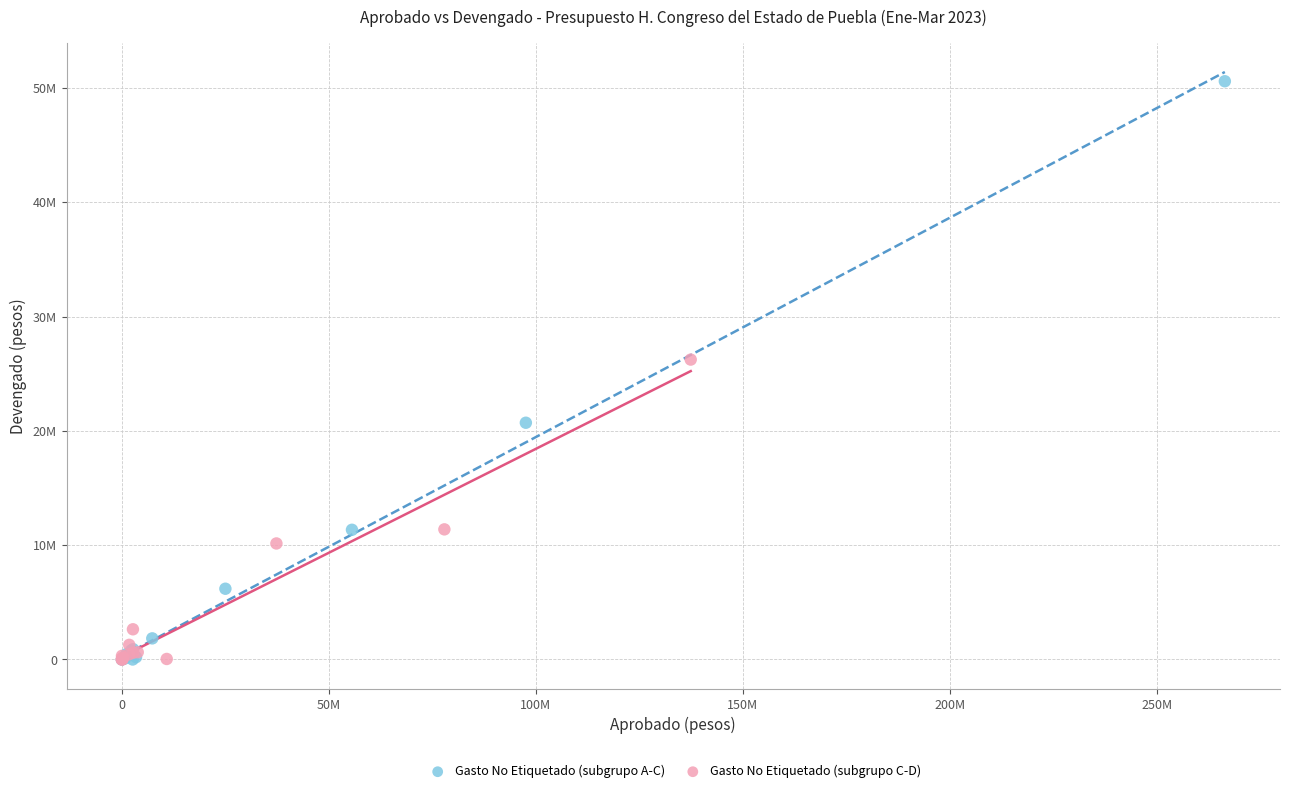

What are all the series names shown in the legend?

Gasto No Etiquetado (subgrupo A-C), Gasto No Etiquetado (subgrupo C-D)